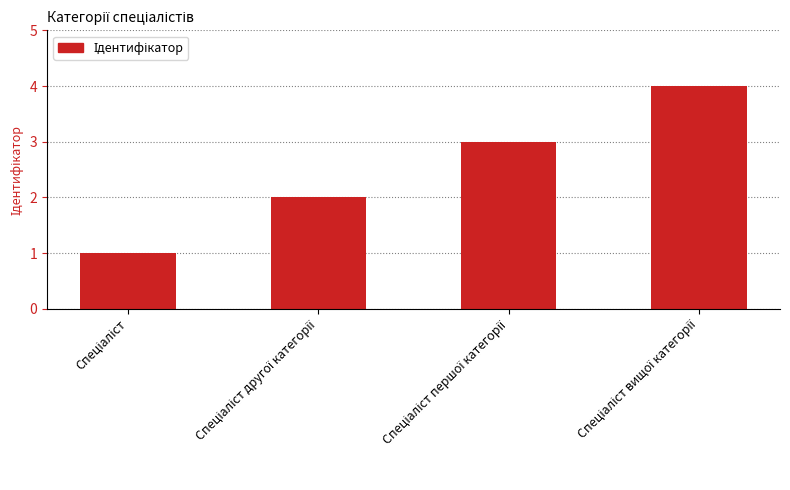

What is the sum of all values?

10